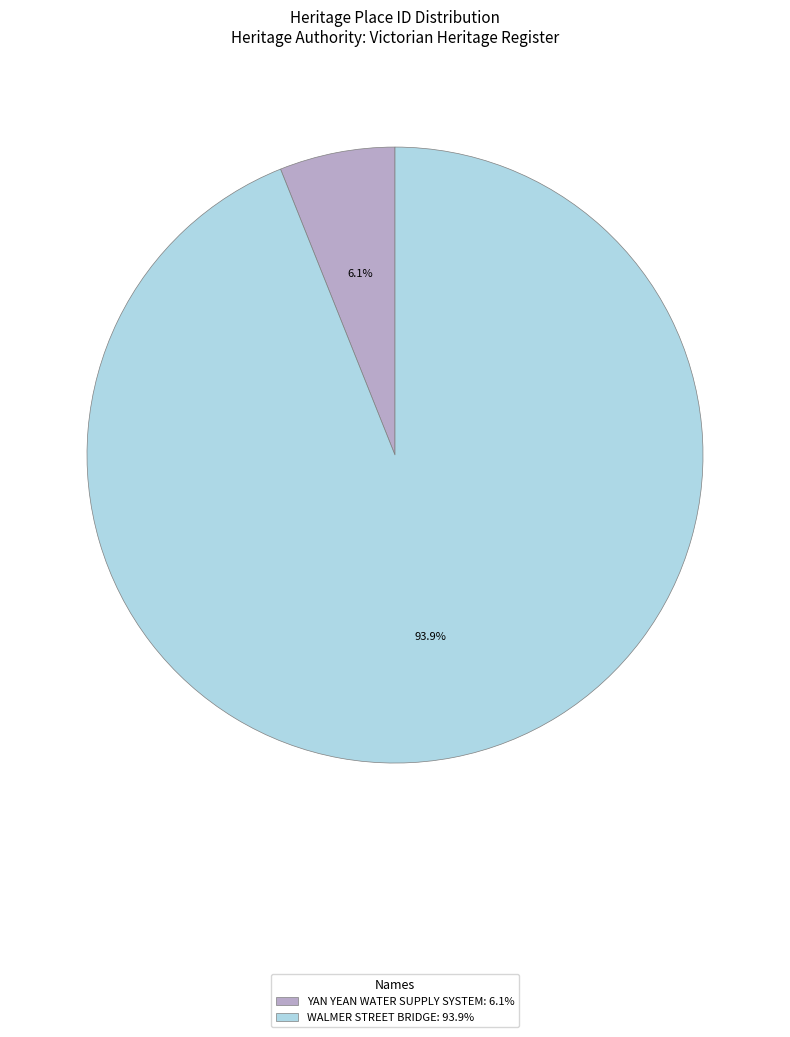

What is the majority slice?

WALMER STREET BRIDGE